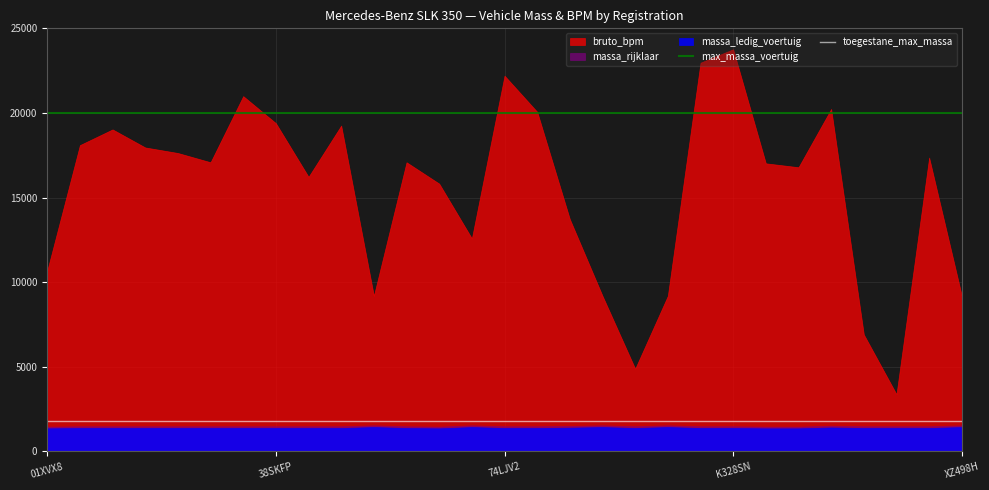

How many lines are shown in the chart?

3